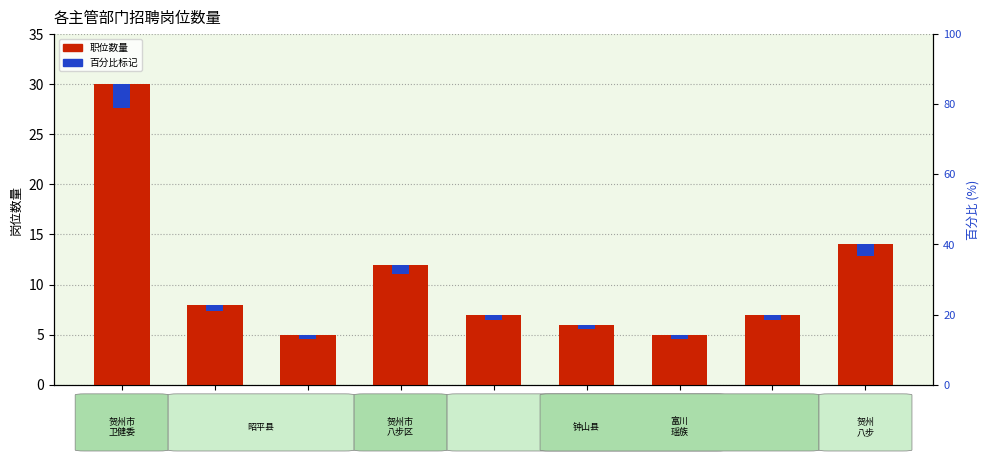

What is the maximum value for 百分比标记?

2.4